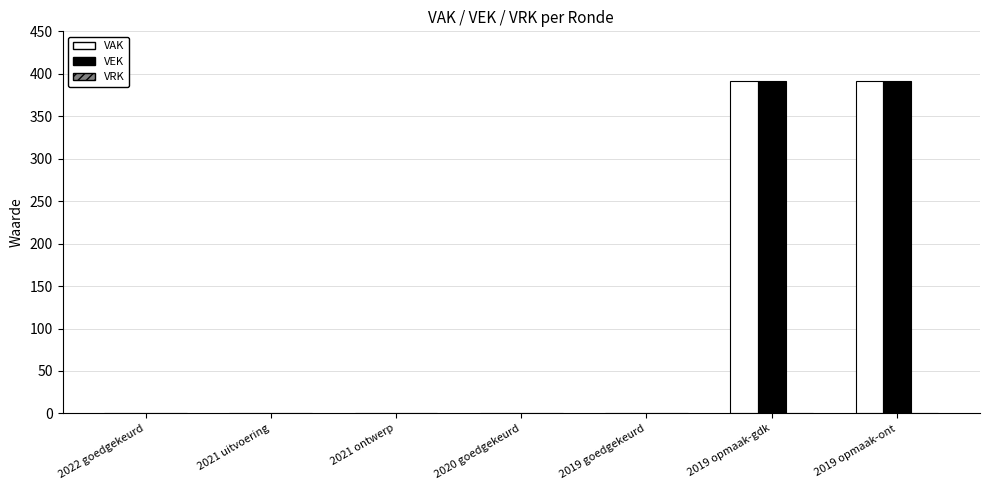

Count the number of data series in this chart.

2